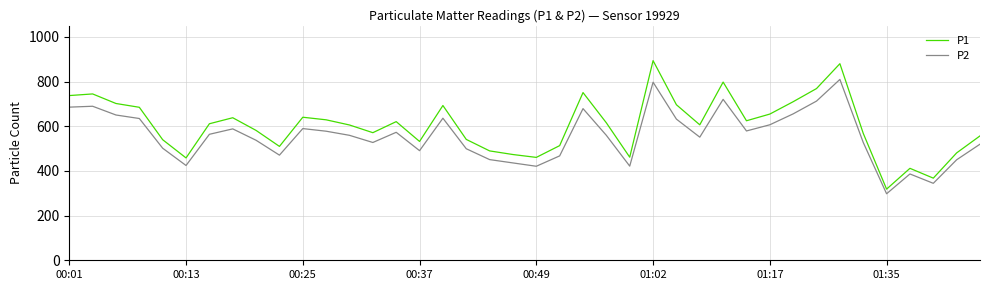

Does the chart display data point markers on the line(s)?

No